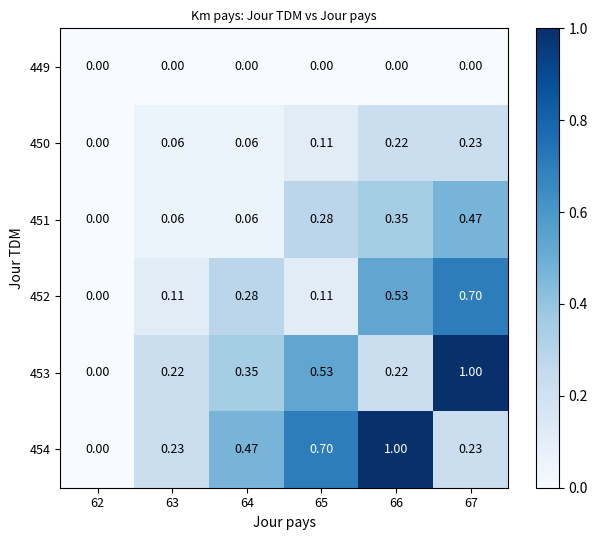

Is the value of 454 at 65 greater than the value of 453 at 67?

No